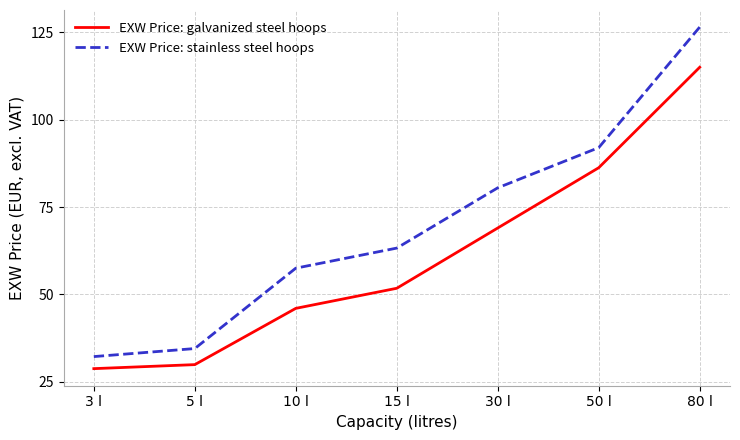

At which category is the sum across all series the highest?

80 l